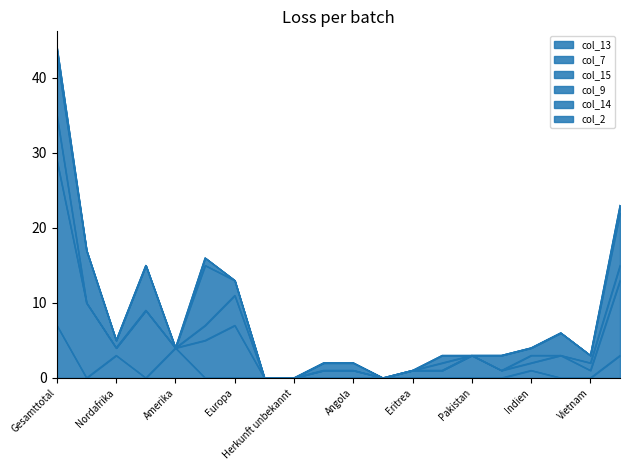

How many lines are shown in the chart?

6